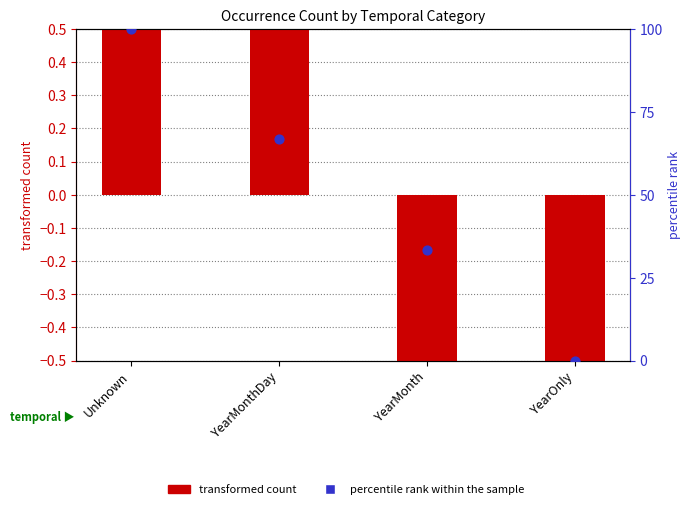

What are all the series names shown in the legend?

transformed count, percentile rank within the sample